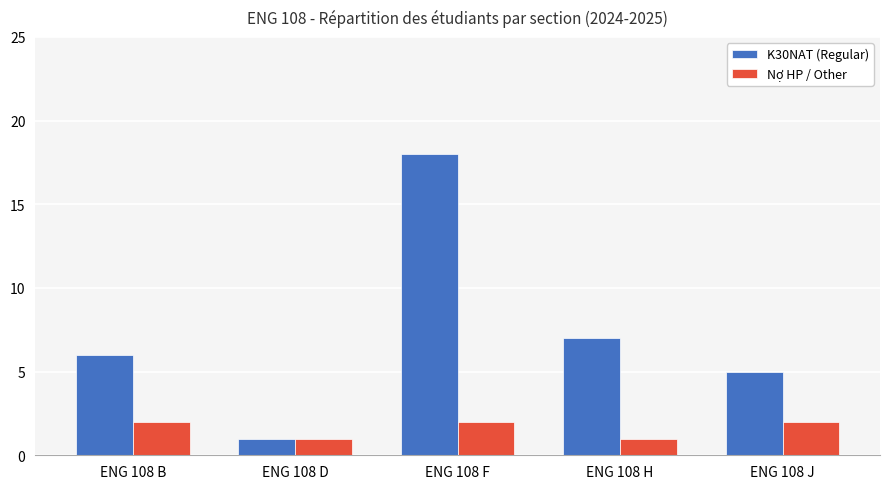

Does the chart contain any negative values?

No